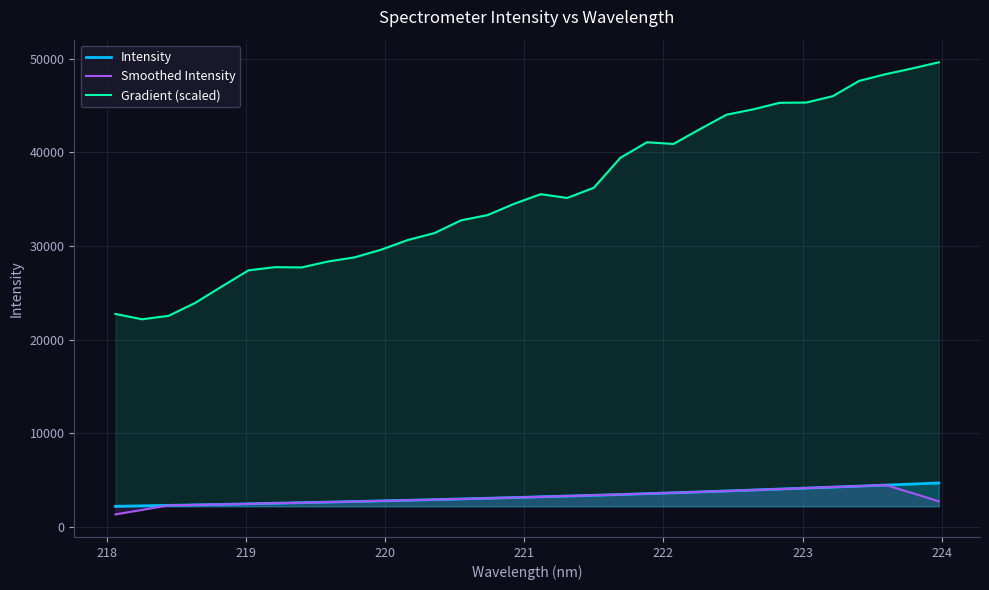

Which series has the largest range (max minus min)?

Gradient (scaled)